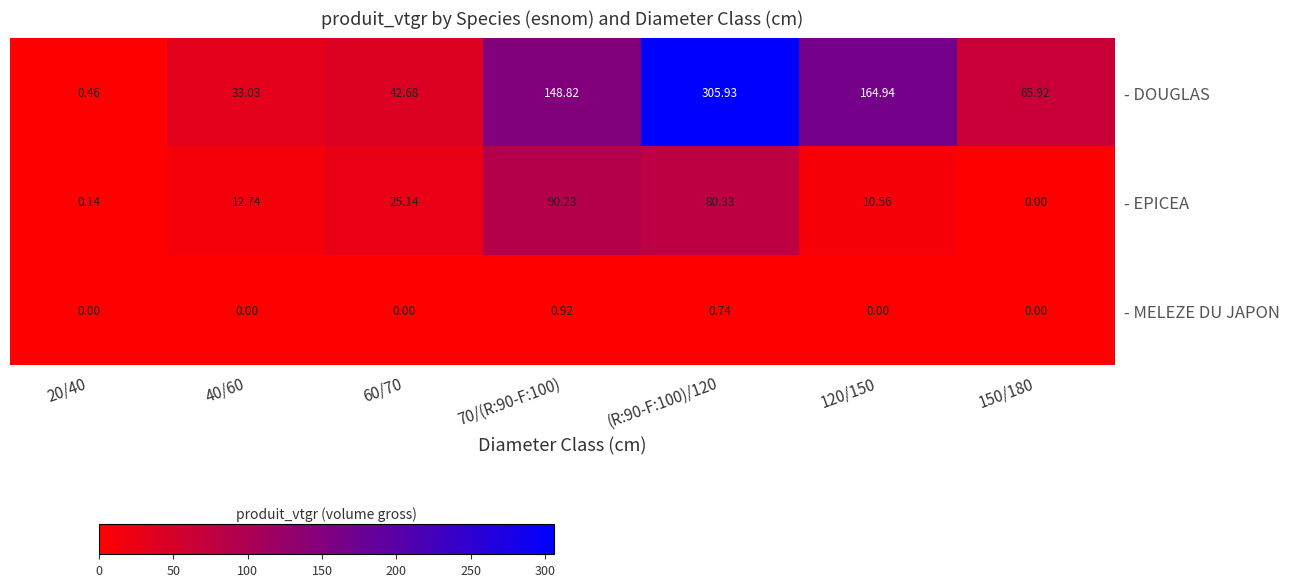

Is the value of - DOUGLAS at 120/150 greater than the value of - EPICEA at 150/180?

Yes